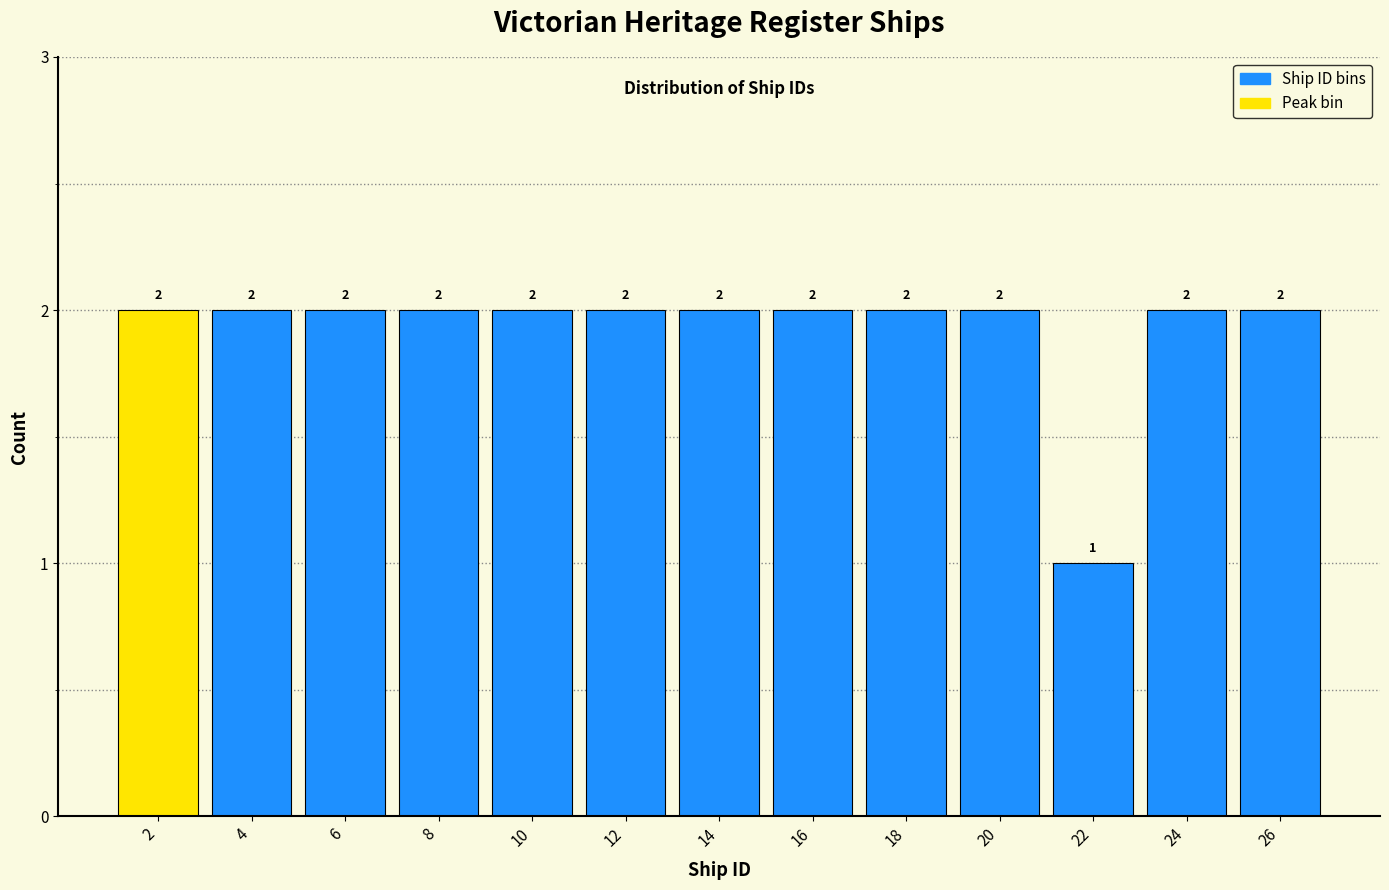

Reading left to right, transcribe all the data shown in this chart.

2=2	4=2	6=2	8=2	10=2	12=2	14=2	16=2	18=2	20=2	22=1	24=2	26=2